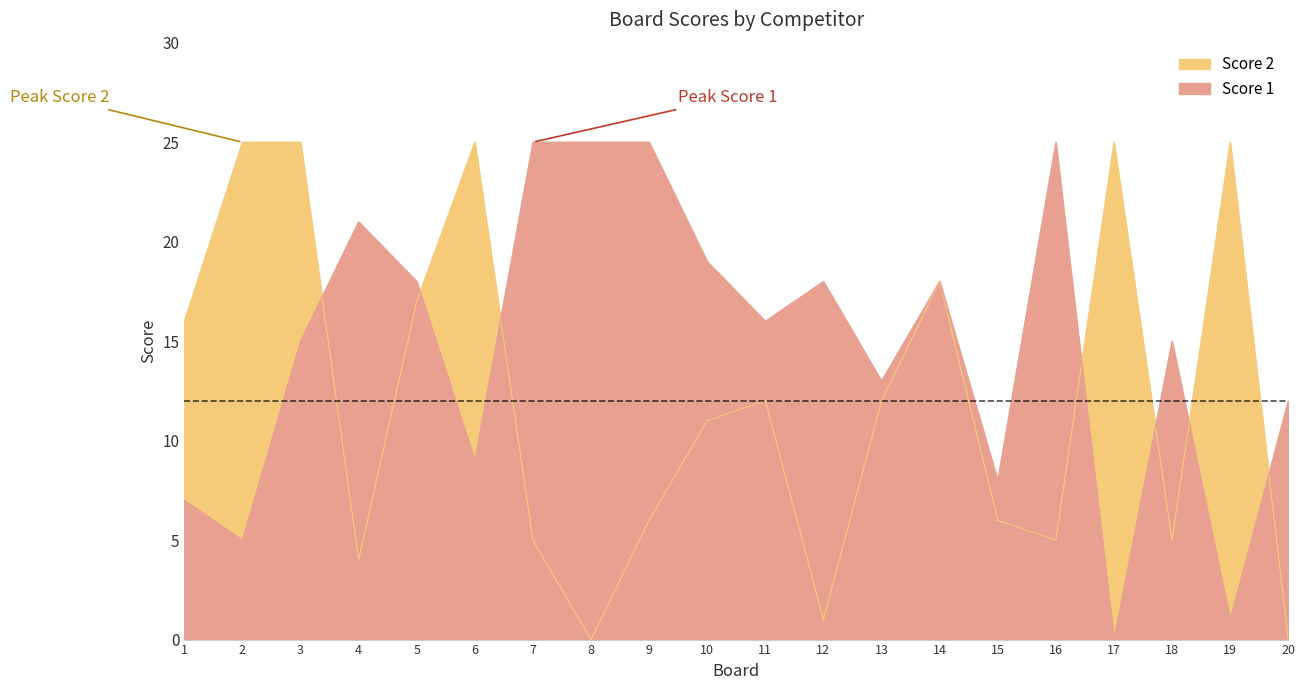

True or false: Score 1 has a value of 8 at 15.

True